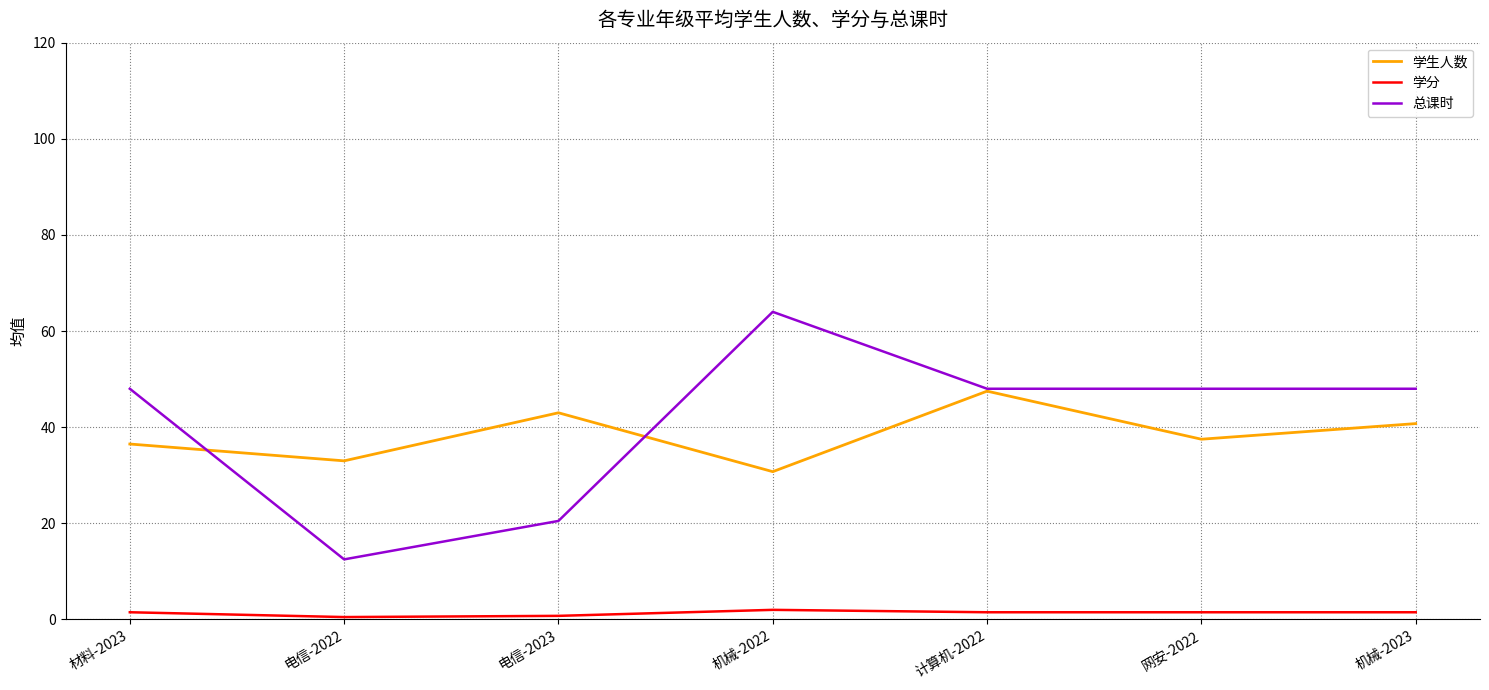

What is the highest value of the 学生人数 series?

47.5